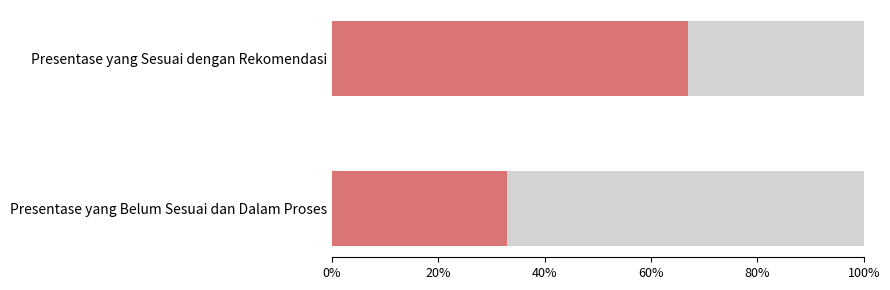

What is the total value across all series at Presentase yang Sesuai dengan Rekomendasi?

100